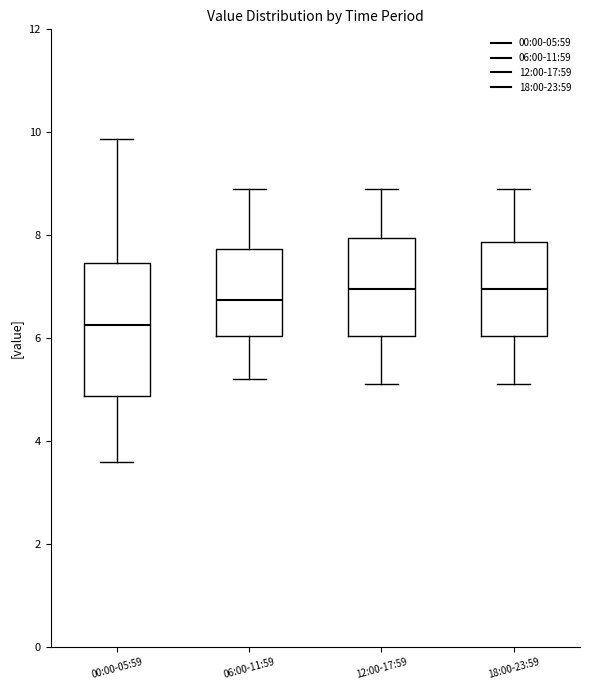

Comparing the boxes themselves (not the whiskers), which one is the tallest?

00:00-05:59